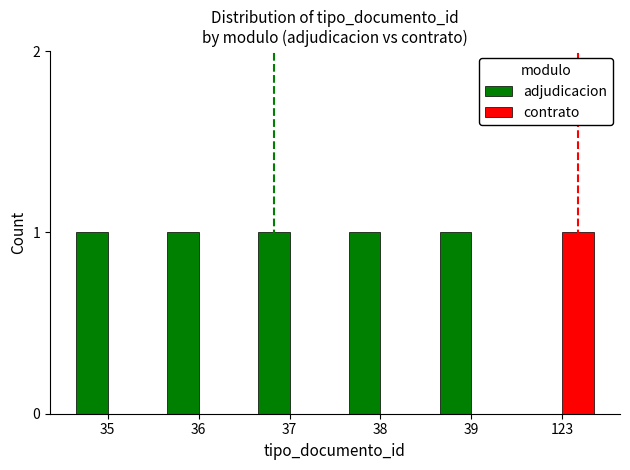

Reading right to left, what are all the values shown in this chart?

adjudicacion: 123=0	39=1	38=1	37=1	36=1	35=1
contrato: 123=1	39=0	38=0	37=0	36=0	35=0